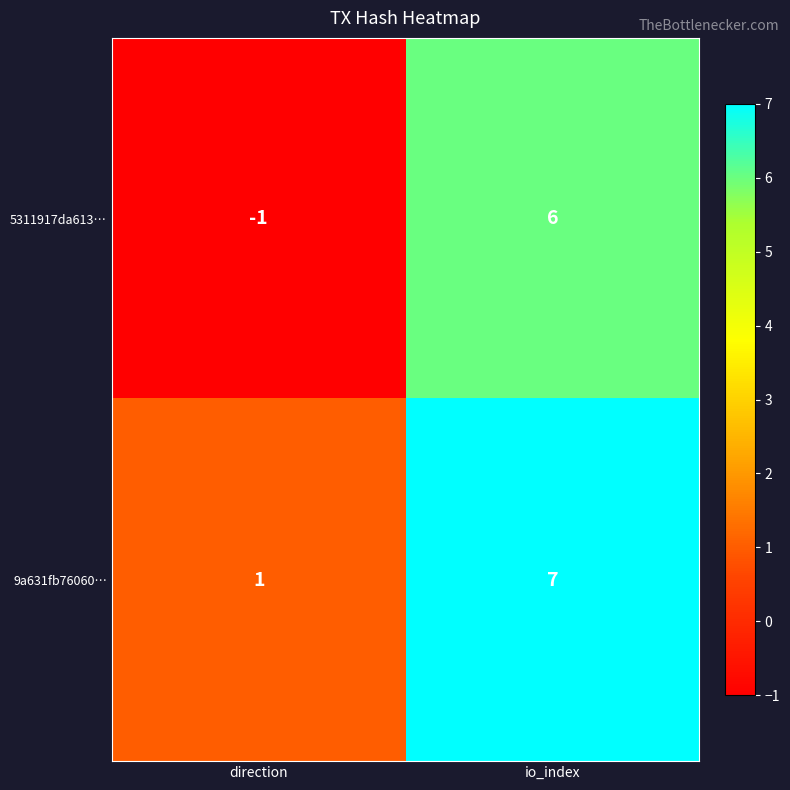

What is the difference between the 5311917da613… values at io_index and direction?

7